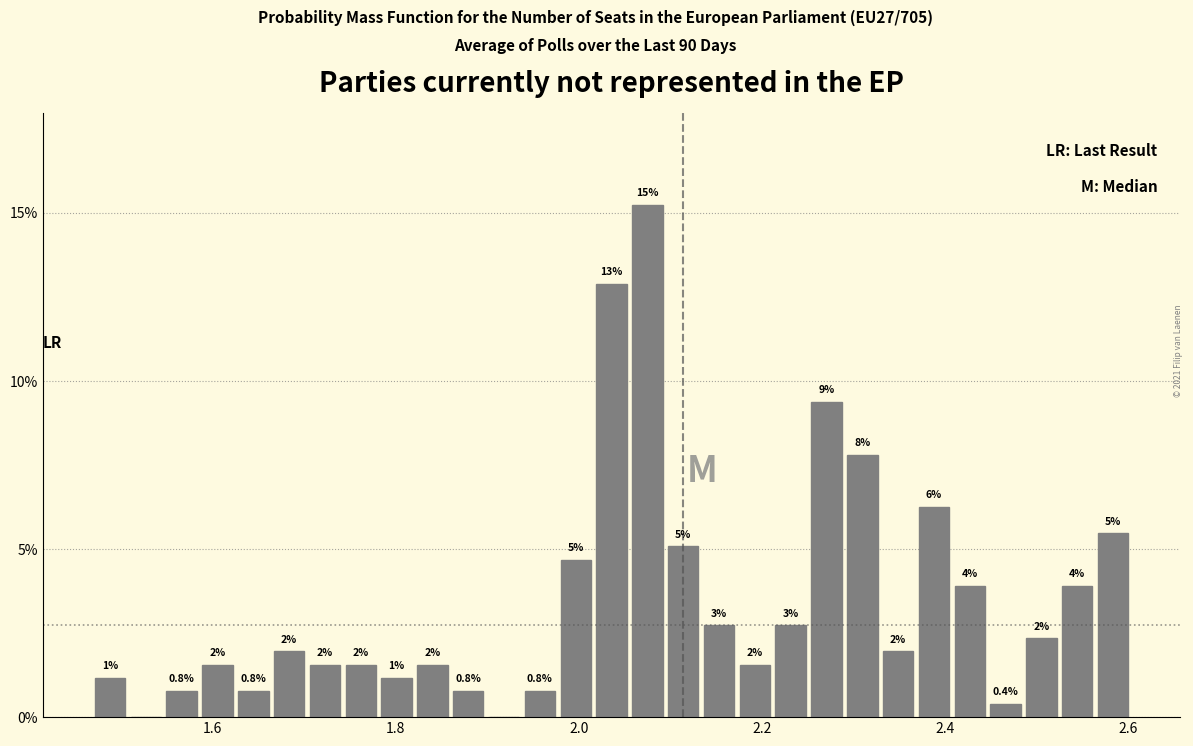

Read against the x-axis, roughly where is the centre of the tallest bar?

2.08